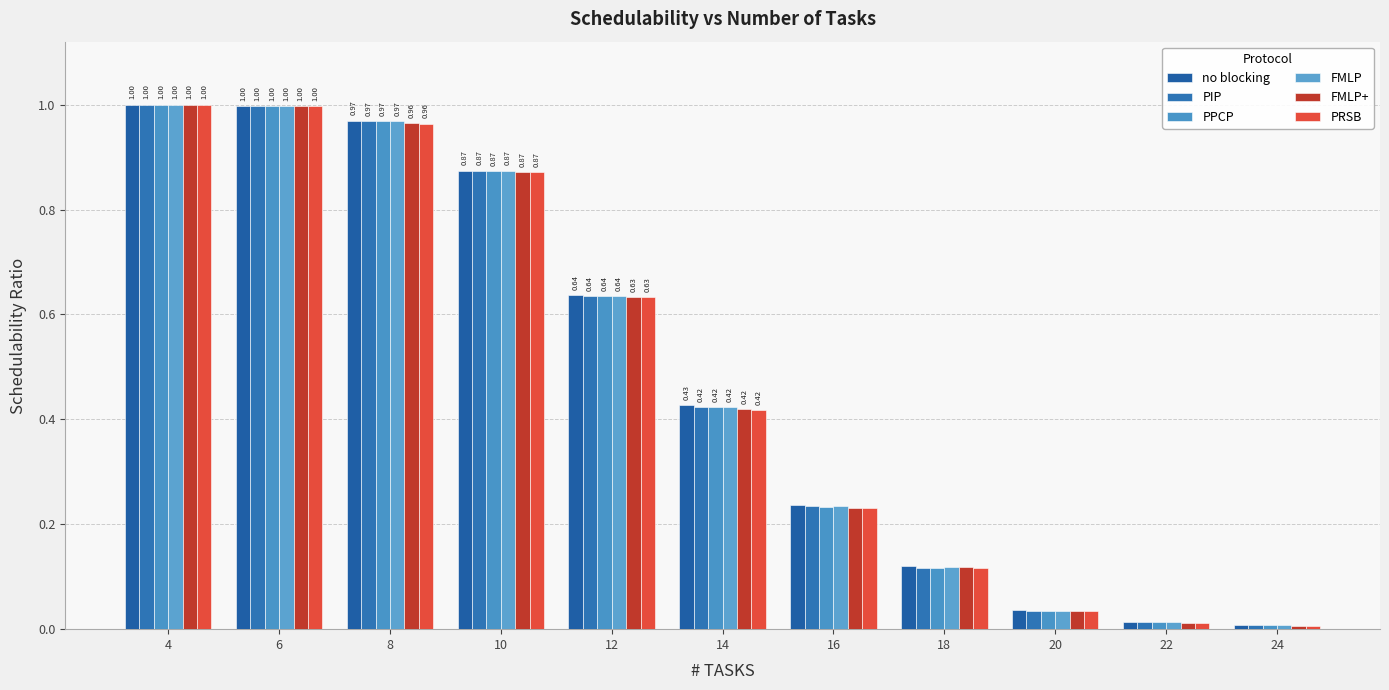

Is it true that PPCP equals 0.1 at 18?

True